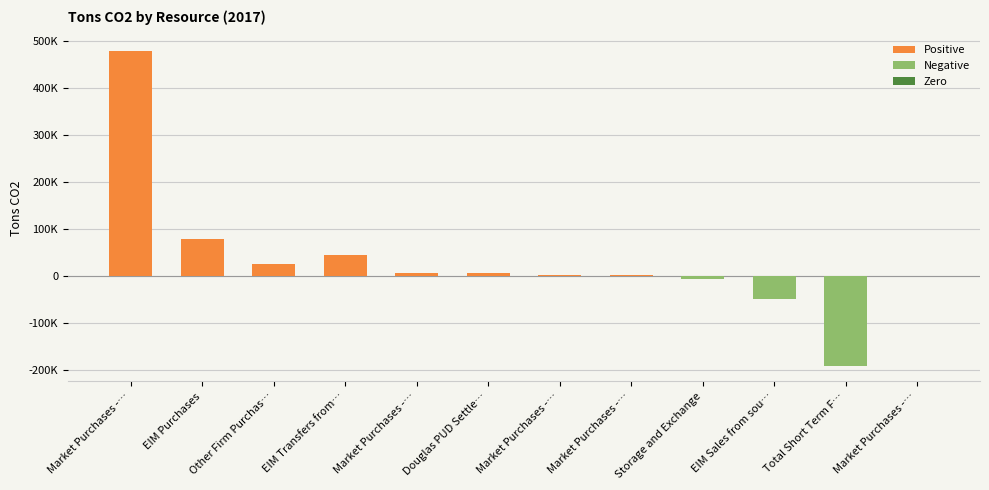

Which has a higher value, Market Purchases - Idaho or Total Short Term Firm Sales?

Market Purchases - Idaho